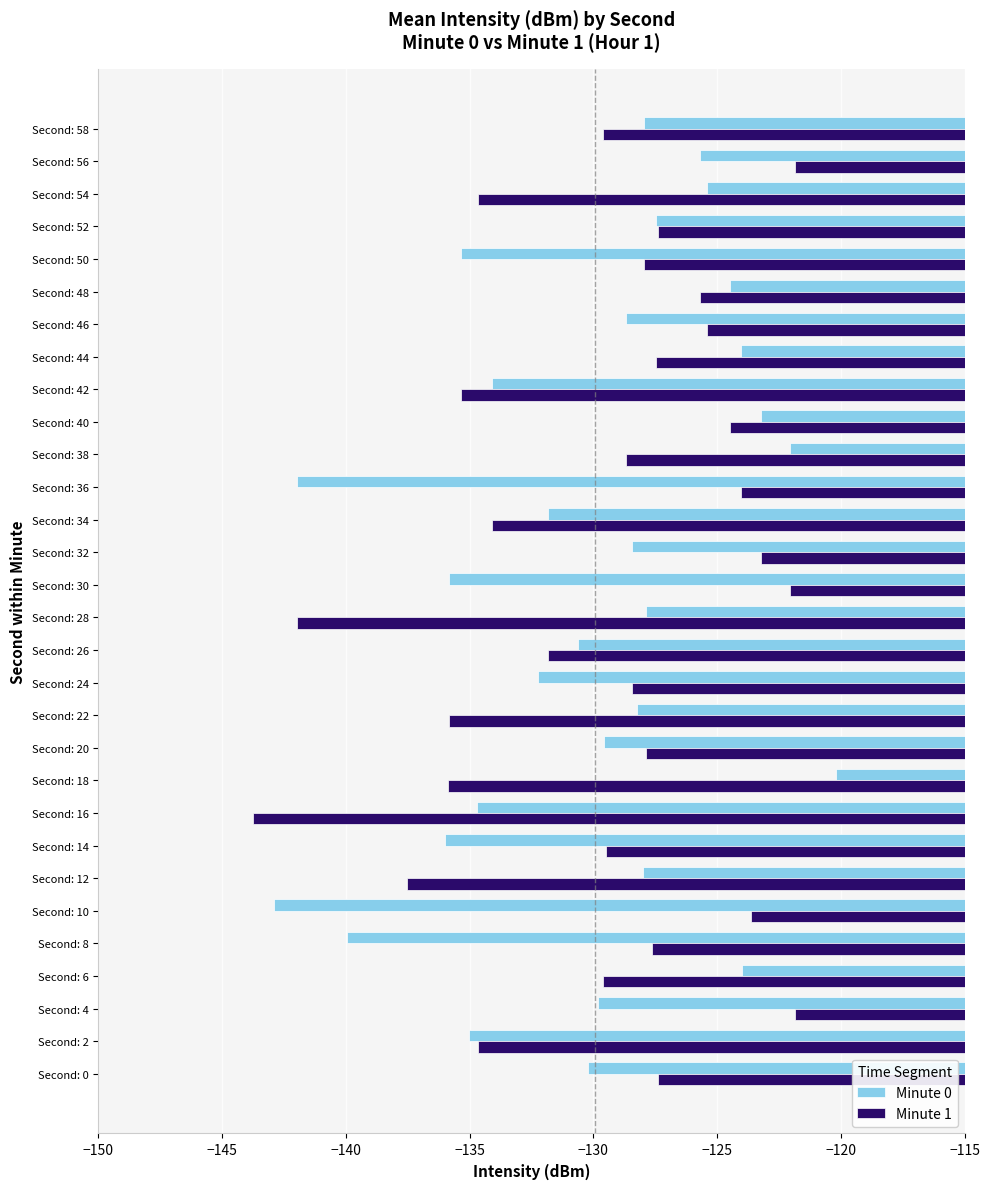

The value of Minute 1 at Second: 30 is -174.8. True or false?

False